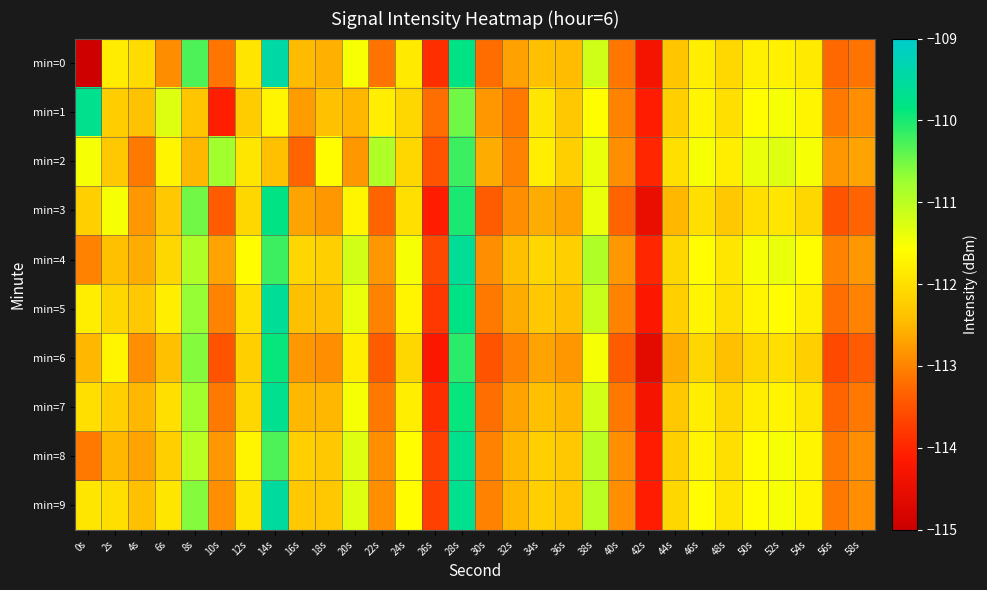

Between 38s and 8s, which is larger?

8s